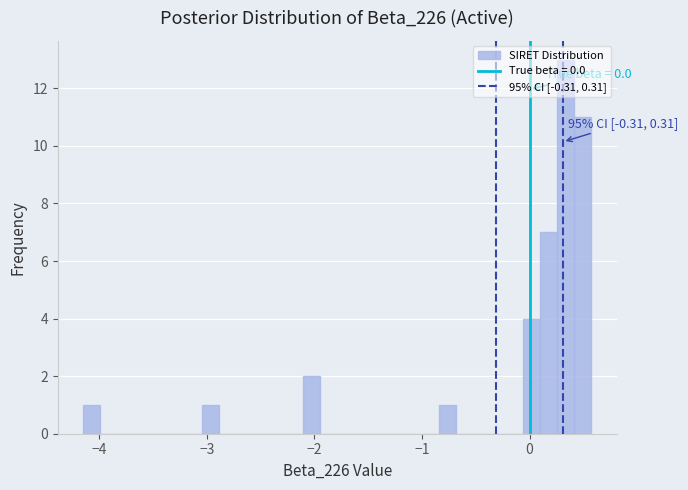

Read against the x-axis, roughly where is the centre of the tallest bar?

0.3